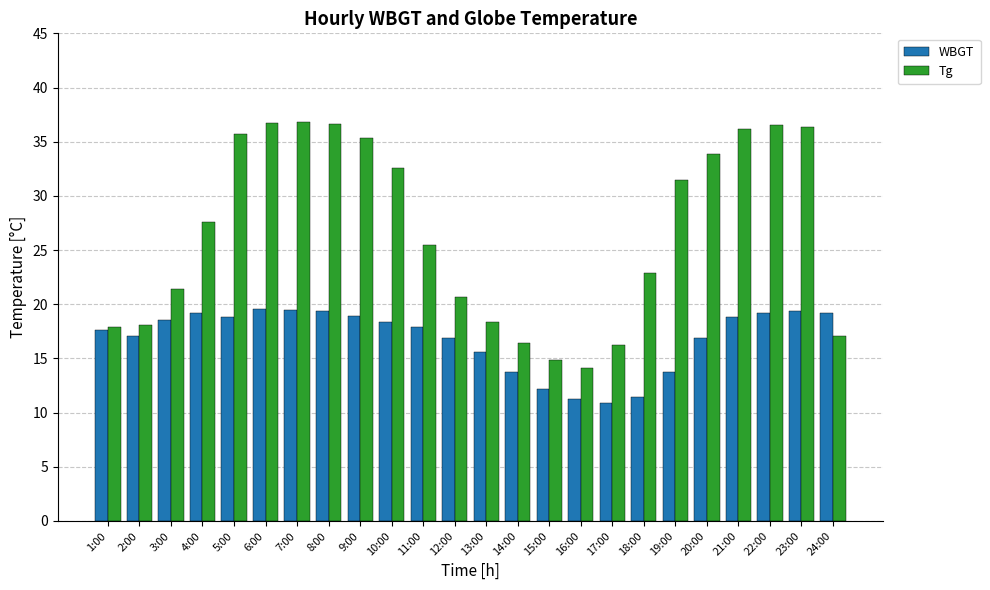

What position from the right is 9:00?

16